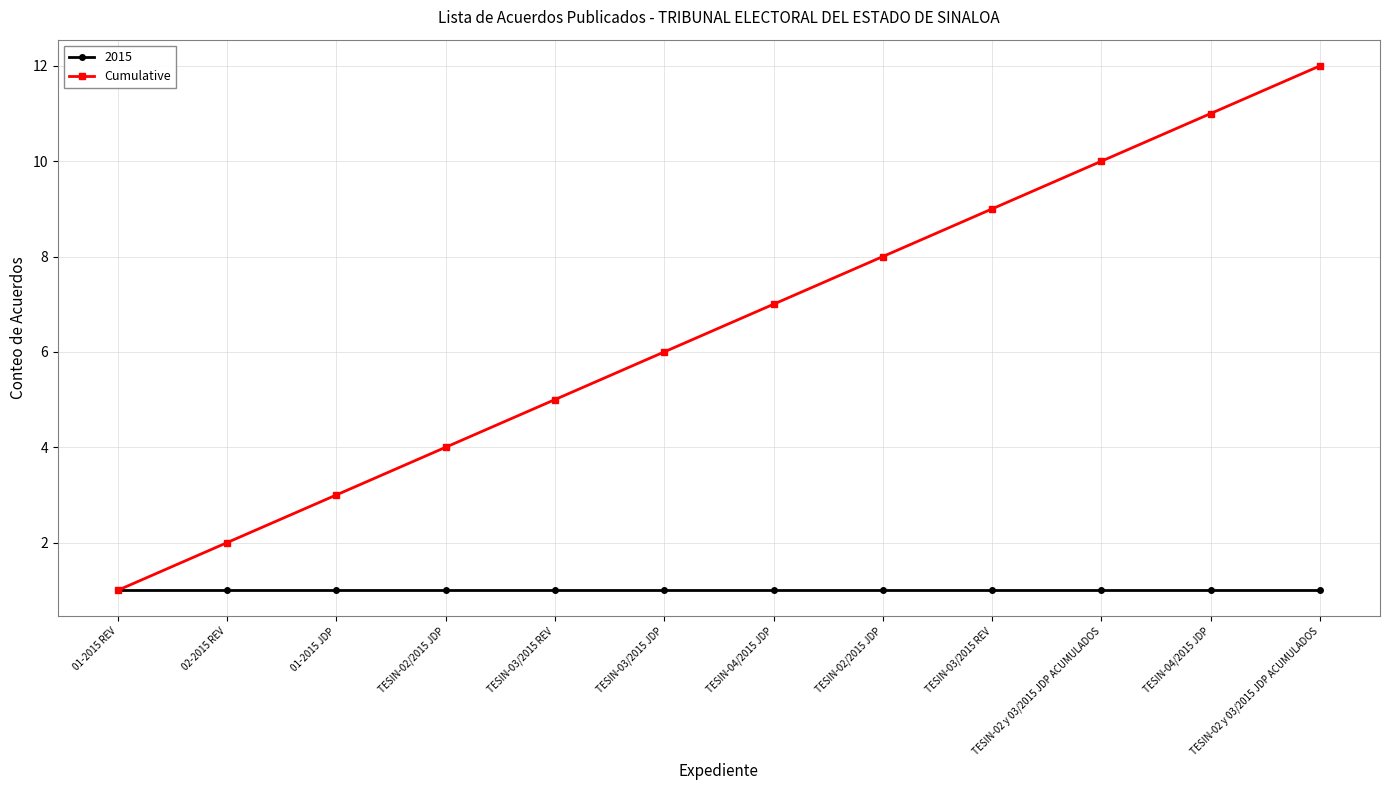

How many lines are shown in the chart?

2